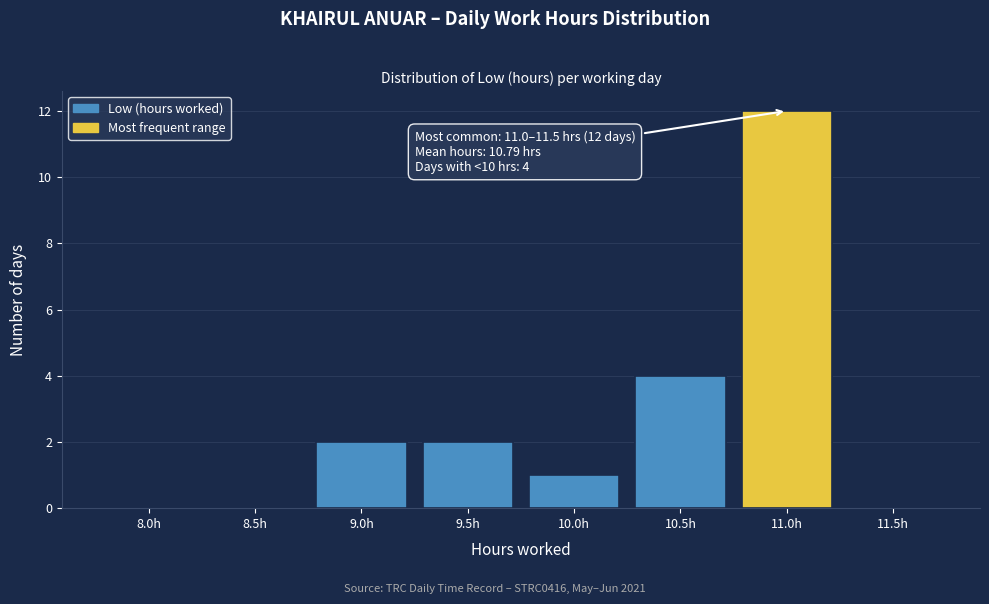

Reading right to left, what are all the values shown in this chart?

11.5h=0	11.0h=12	10.5h=4	10.0h=1	9.5h=2	9.0h=2	8.5h=0	8.0h=0